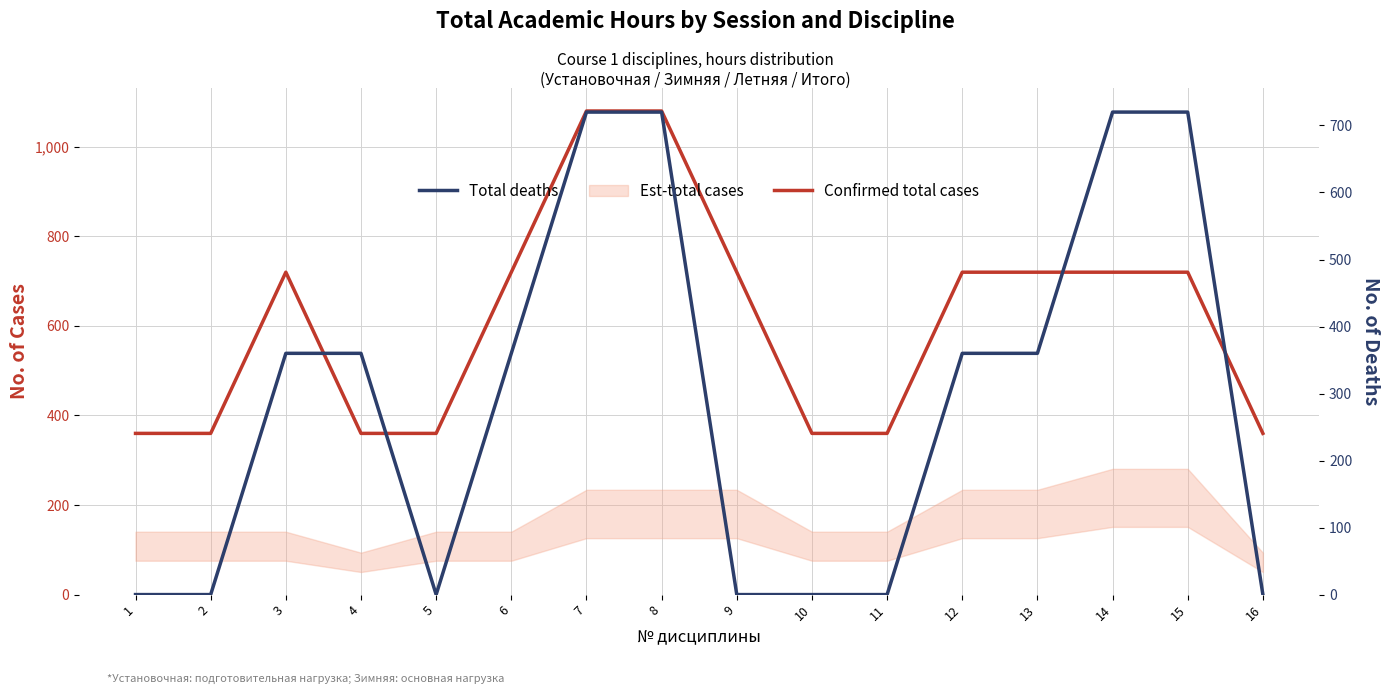

What is the value of the Confirmed total cases point at the 4th from the left?

360